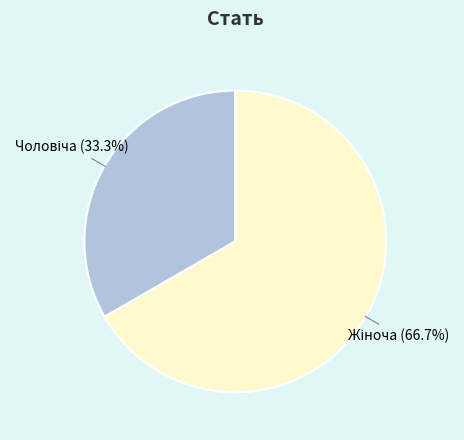

Is there a majority slice in this chart?

Yes